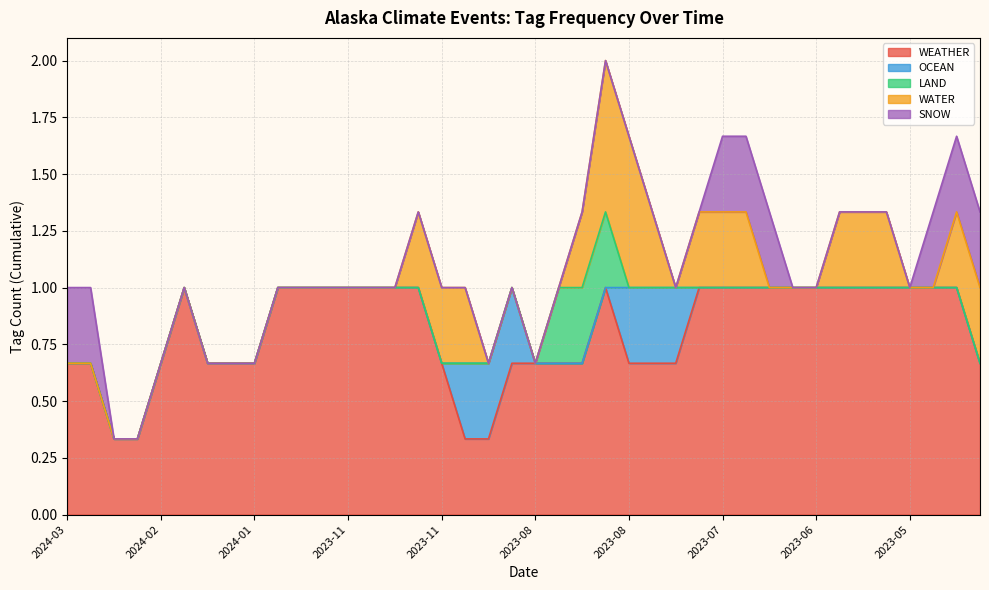

Count the SNOW values in the range 0 to 1.

40